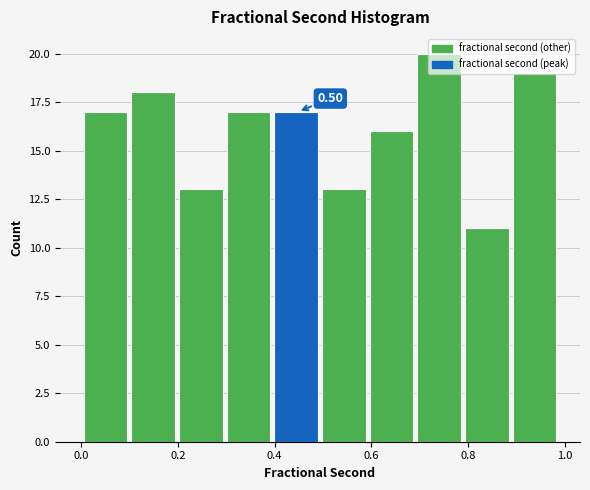

Which range on the x-axis has the tallest bar?

0.7 to 0.8